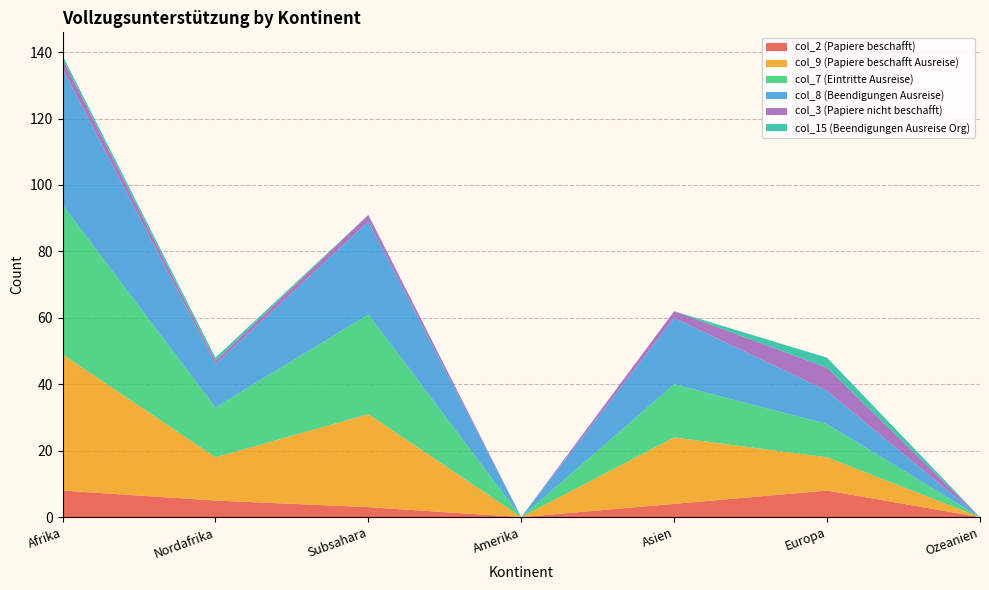

Reading left to right, what are all the values shown in this chart?

col_2 (Papiere beschafft): Afrika=8	Nordafrika=5	Subsahara=3	Amerika=0	Asien=4	Europa=8	Ozeanien=0
col_9 (Papiere beschafft Ausreise): Afrika=41	Nordafrika=13	Subsahara=28	Amerika=0	Asien=20	Europa=10	Ozeanien=0
col_7 (Eintritte Ausreise): Afrika=45	Nordafrika=15	Subsahara=30	Amerika=0	Asien=16	Europa=10	Ozeanien=0
col_8 (Beendigungen Ausreise): Afrika=41	Nordafrika=13	Subsahara=28	Amerika=0	Asien=20	Europa=10	Ozeanien=0
col_3 (Papiere nicht beschafft): Afrika=3	Nordafrika=1	Subsahara=2	Amerika=0	Asien=2	Europa=7	Ozeanien=0
col_15 (Beendigungen Ausreise Org): Afrika=1	Nordafrika=1	Subsahara=0	Amerika=0	Asien=0	Europa=3	Ozeanien=0